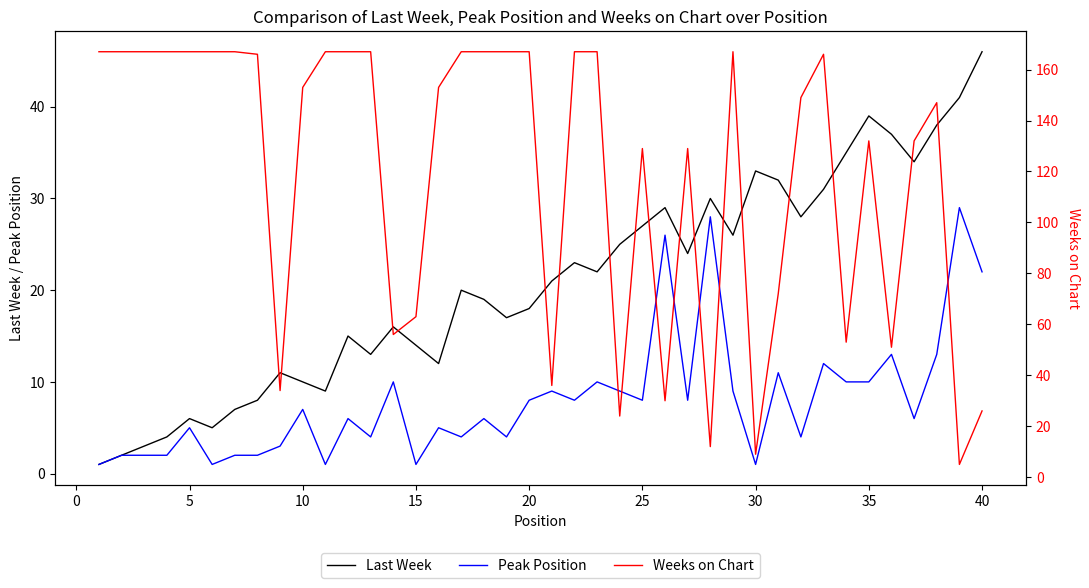

How many categories are shown in the chart?

40